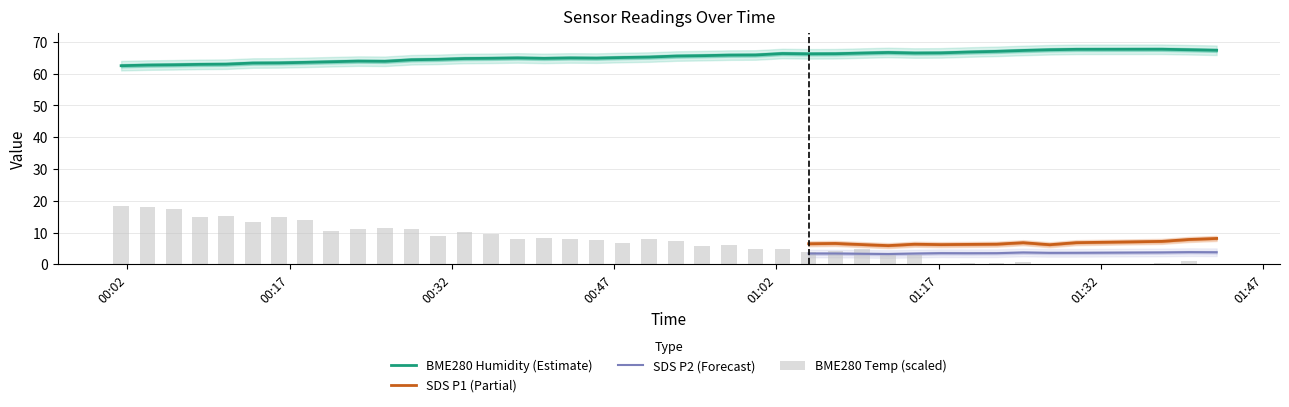

Does the chart contain stacked bars?

No